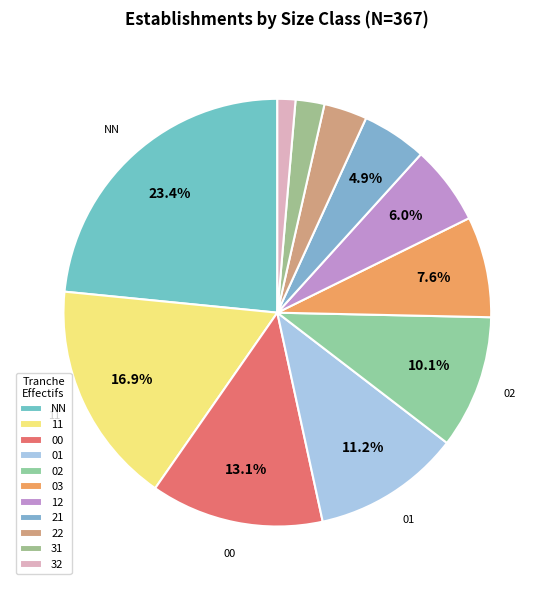

How much of the chart is everything except 00?

86.9%